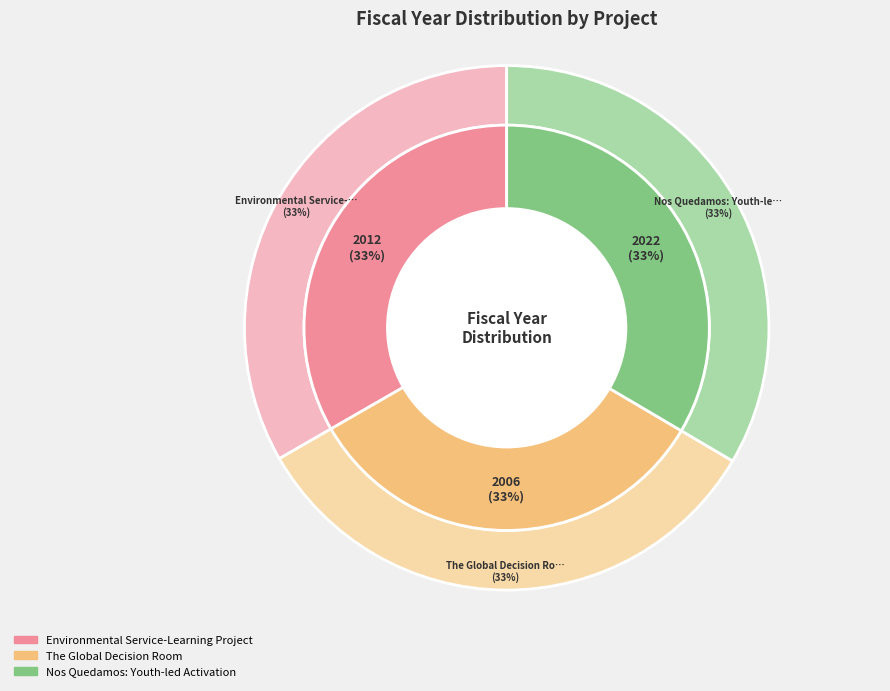

Which category has the smallest portion of the pie?

The Global Decision Room